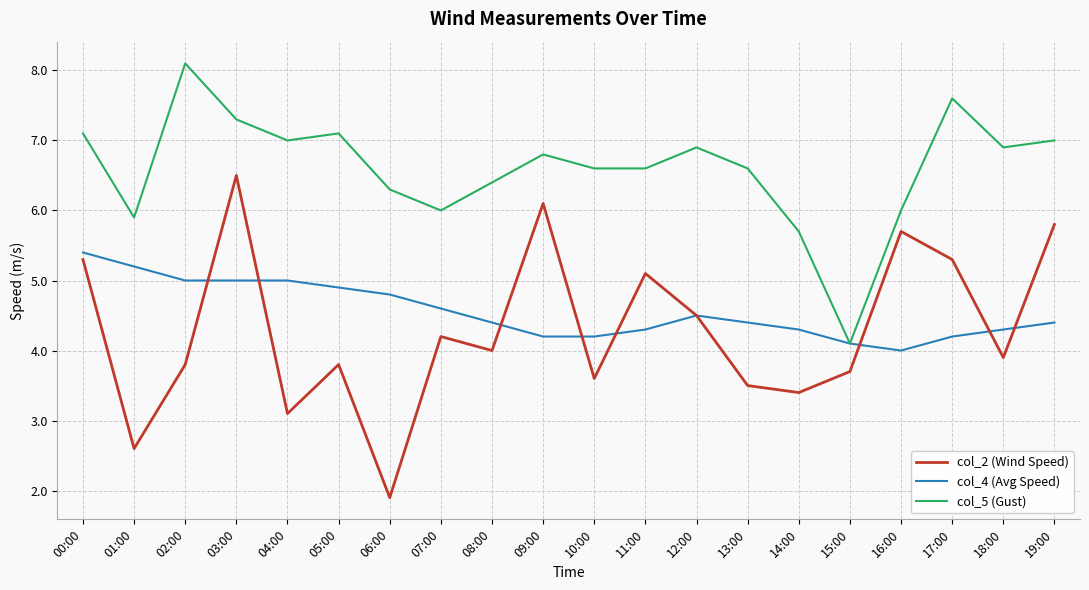

True or false: col_2 (Wind Speed) and col_5 (Gust) cross at least once.

False